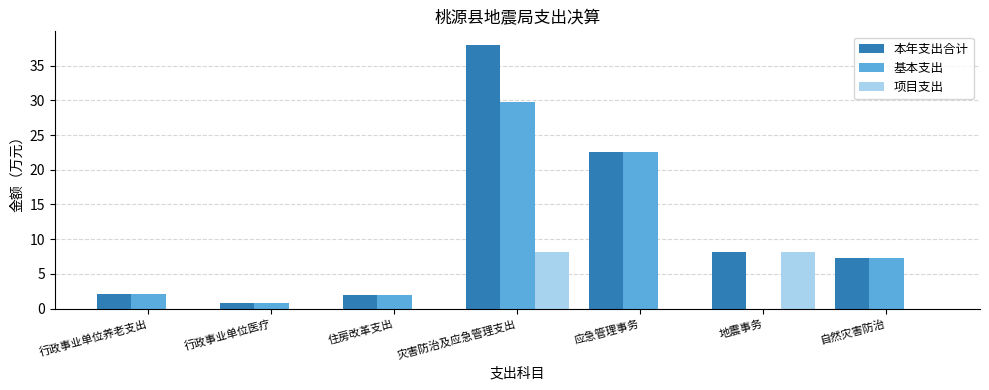

Which series changed the most between 地震事务 and 自然灾害防治?

项目支出